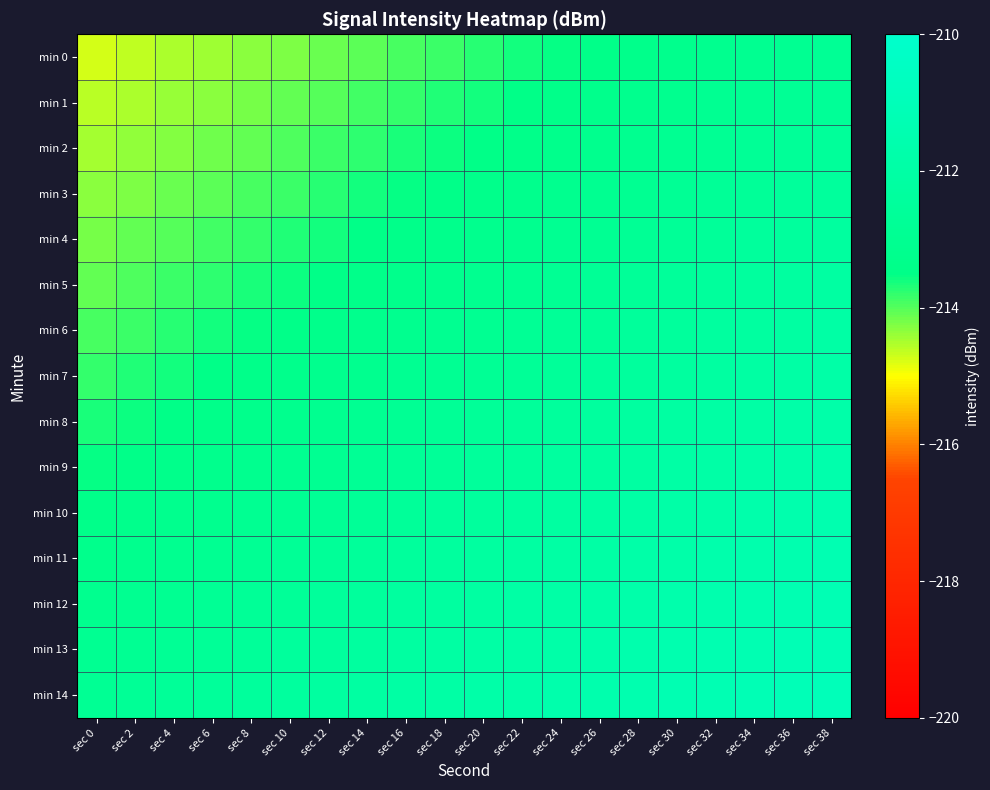

What is the difference between the highest and lowest values at sec 20?

1.9